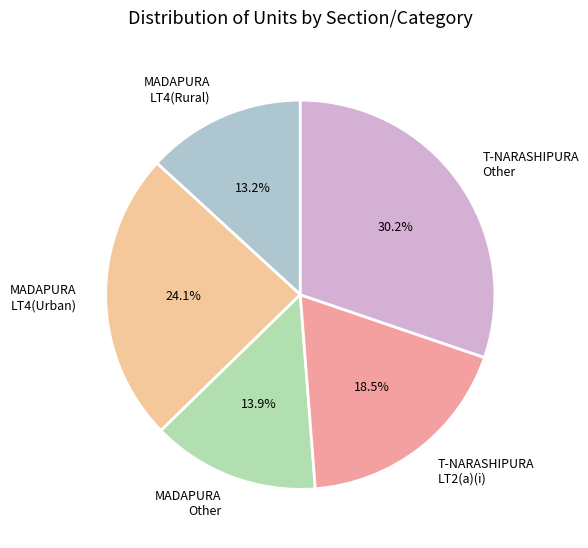

Does any single category account for the majority?

No